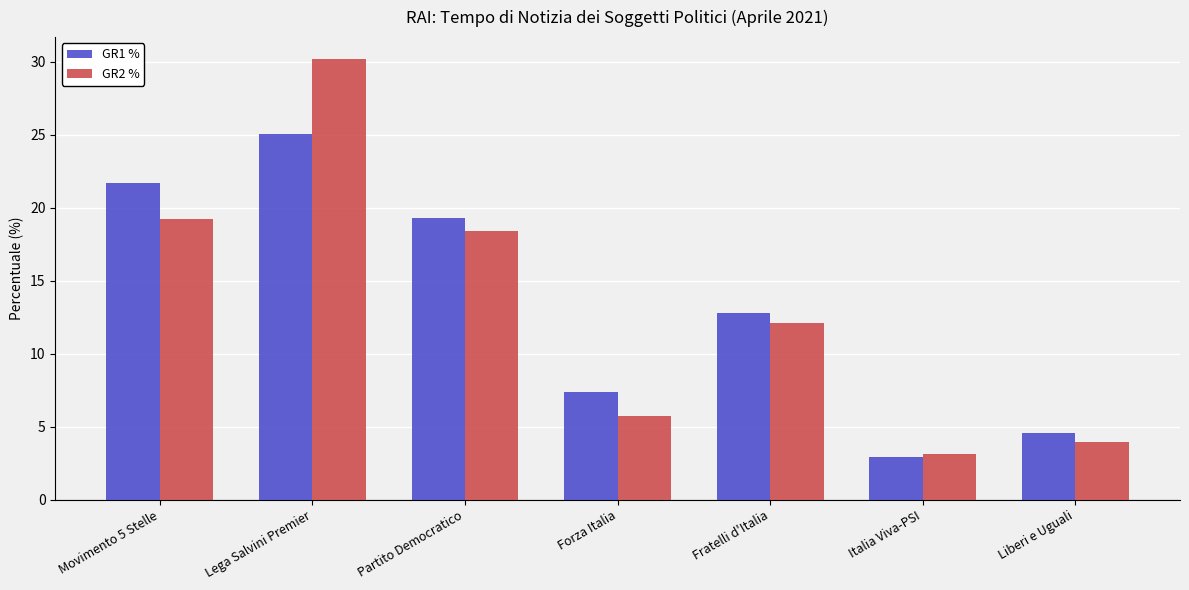

Between Movimento 5 Stelle and Forza Italia, which series saw the biggest shift?

GR1 %